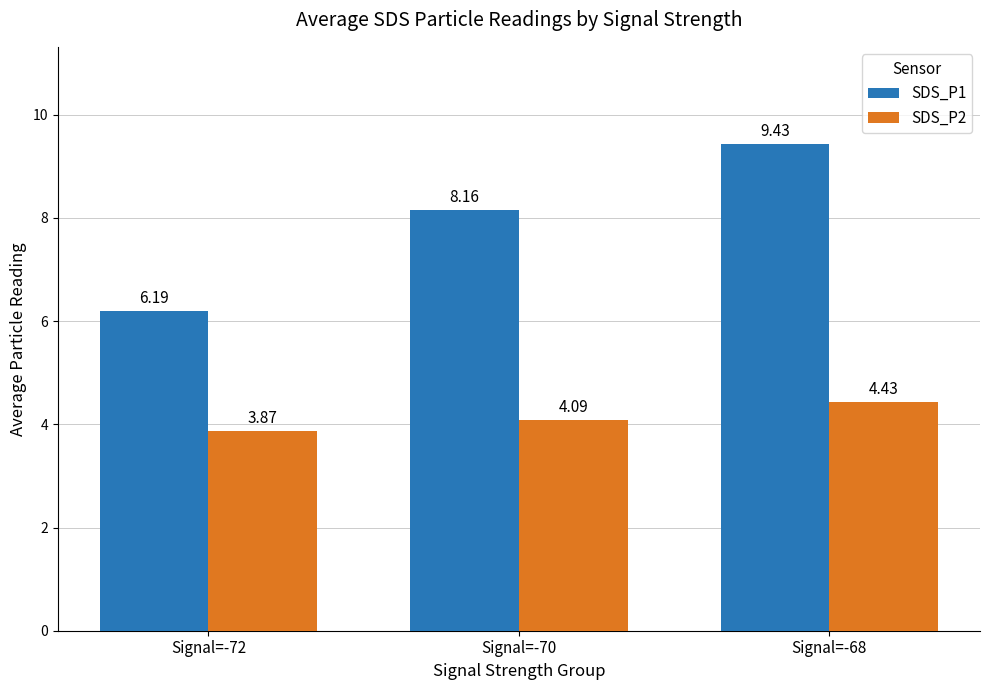

List the series in order of their overall mean, lowest first.

SDS_P2, SDS_P1